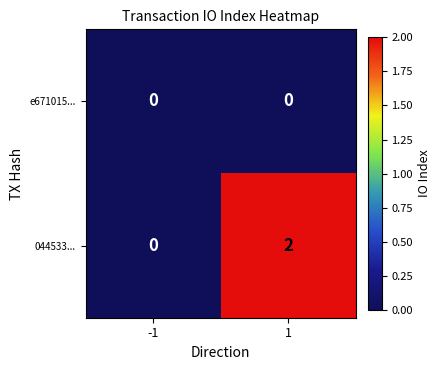

Reading left to right, list all the values displayed in this chart.

e671015...: -1=0	1=0
044533...: -1=0	1=2